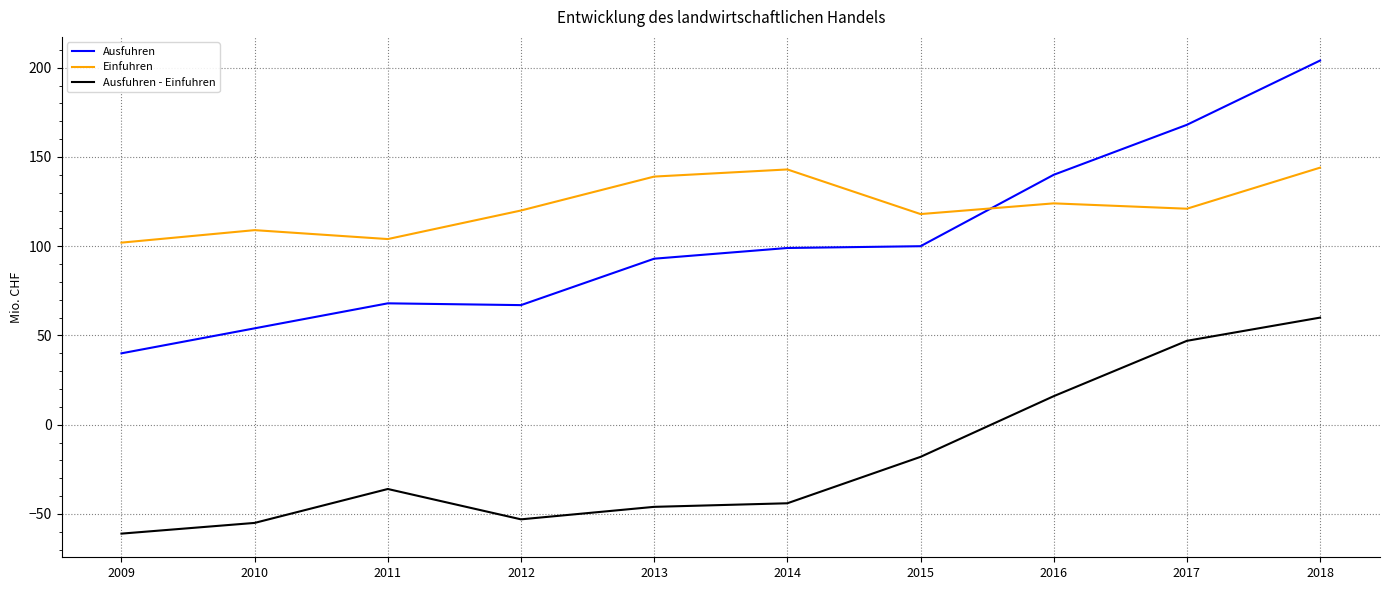

True or false: Einfuhren and Ausfuhren - Einfuhren cross at least once.

False